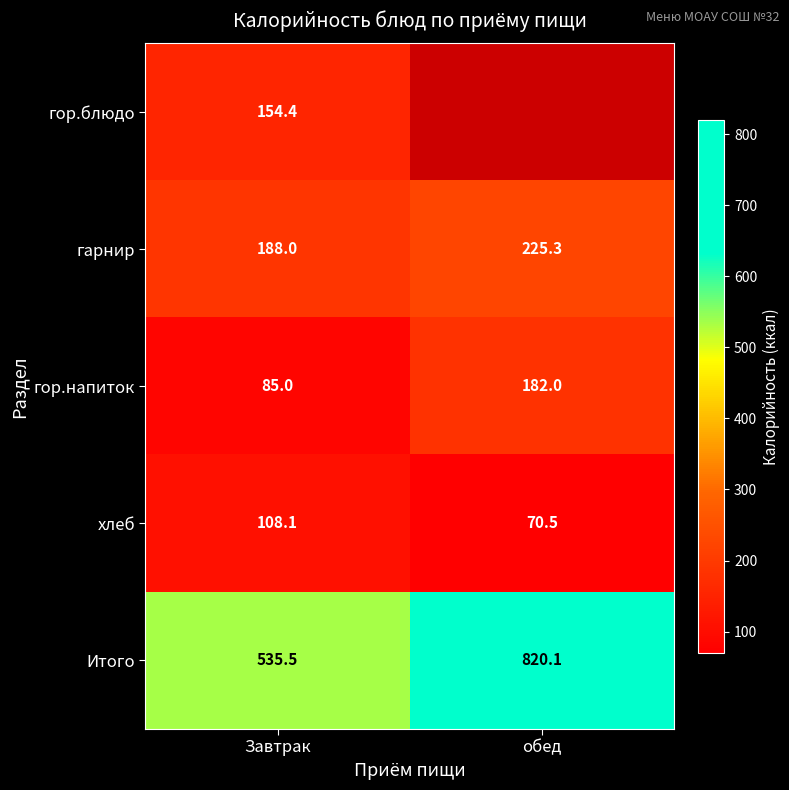

How many data points does each series have?

2